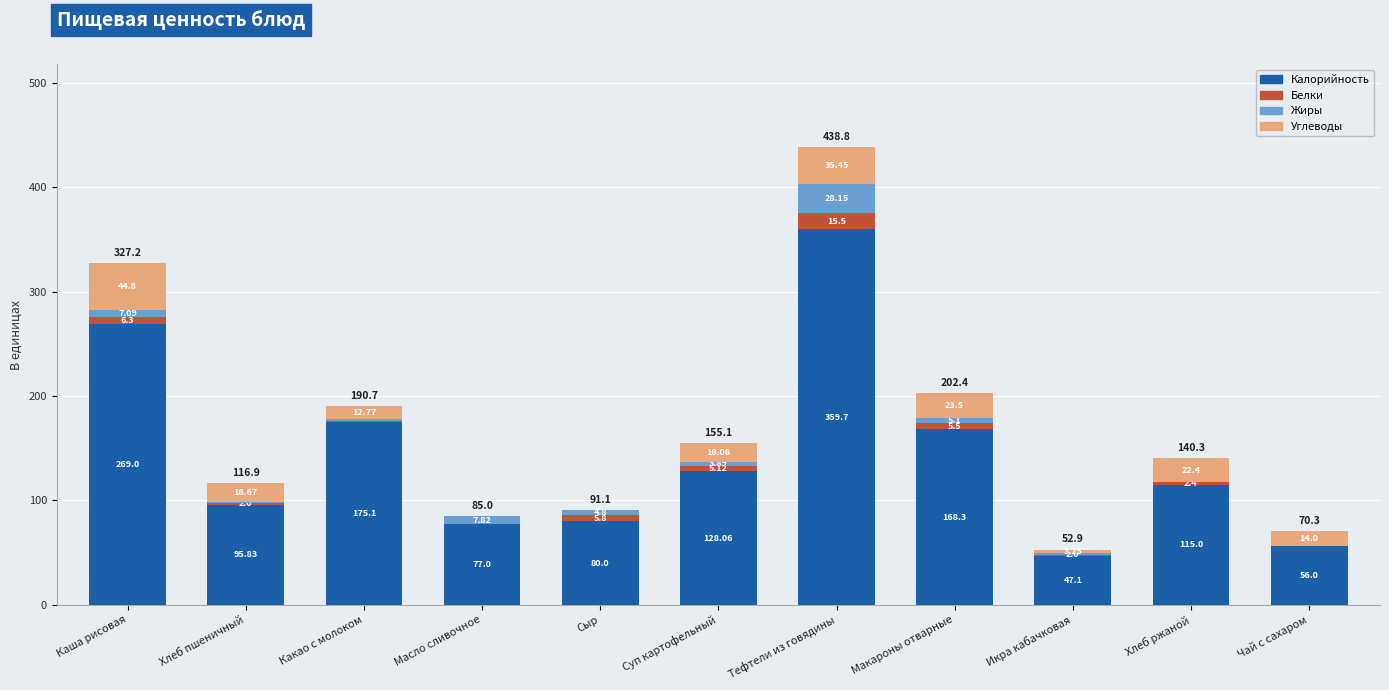

At which label does Калорийность reach its peak?

Тефтели из говядины